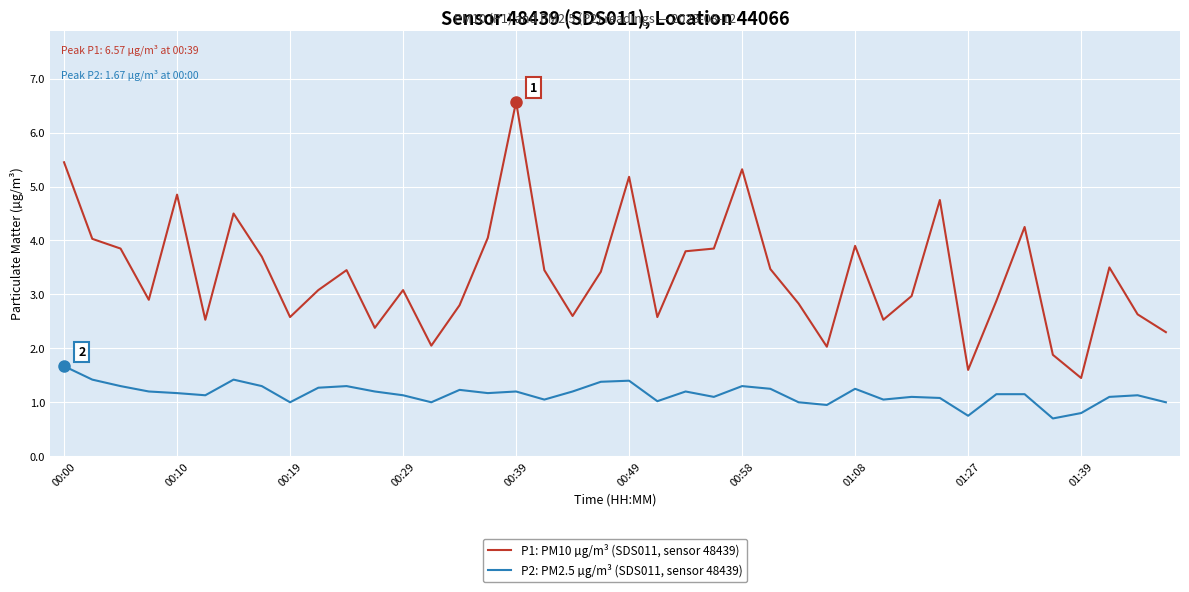

True or false: P1: PM10 µg/m³ (SDS011, sensor 48439) and P2: PM2.5 µg/m³ (SDS011, sensor 48439) intersect in this chart.

False